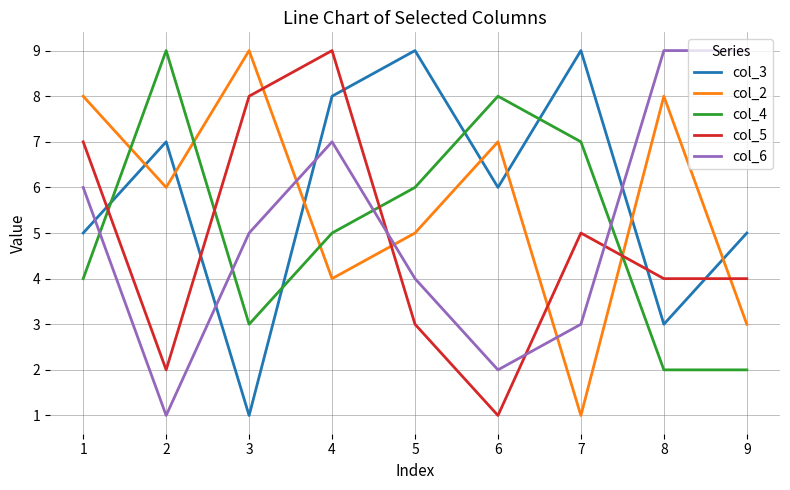

The value of col_2 at 8 is 1. True or false?

False